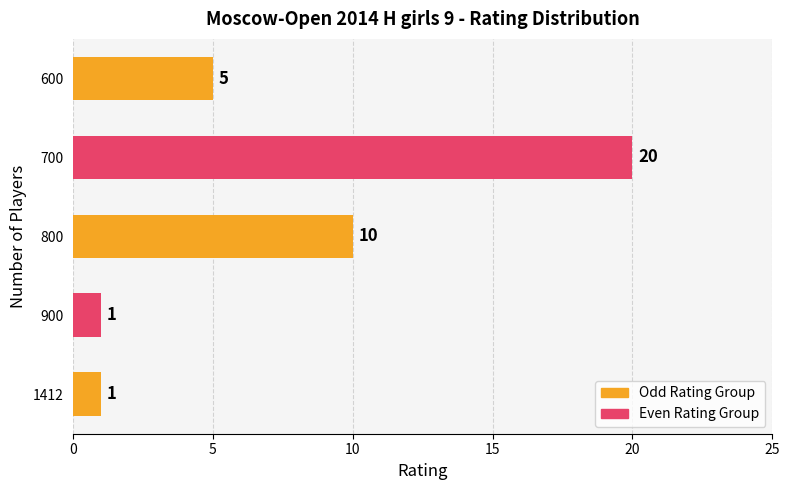

Which label corresponds to the largest value in the chart?

700